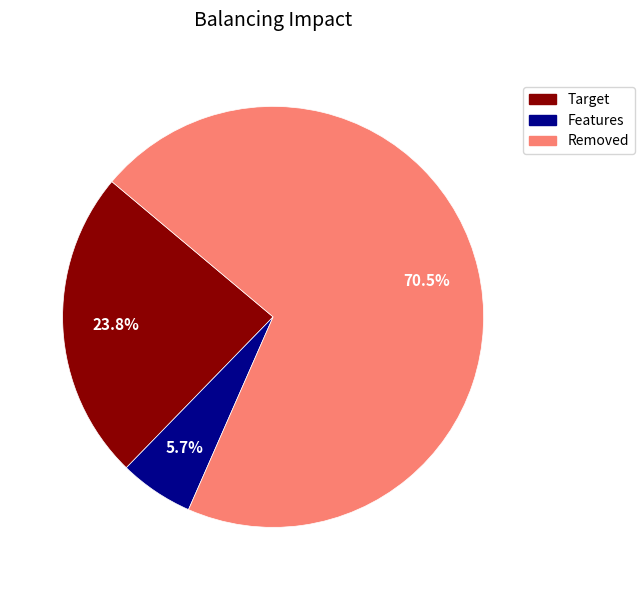

Is there any slice that represents more than half of the pie?

Yes